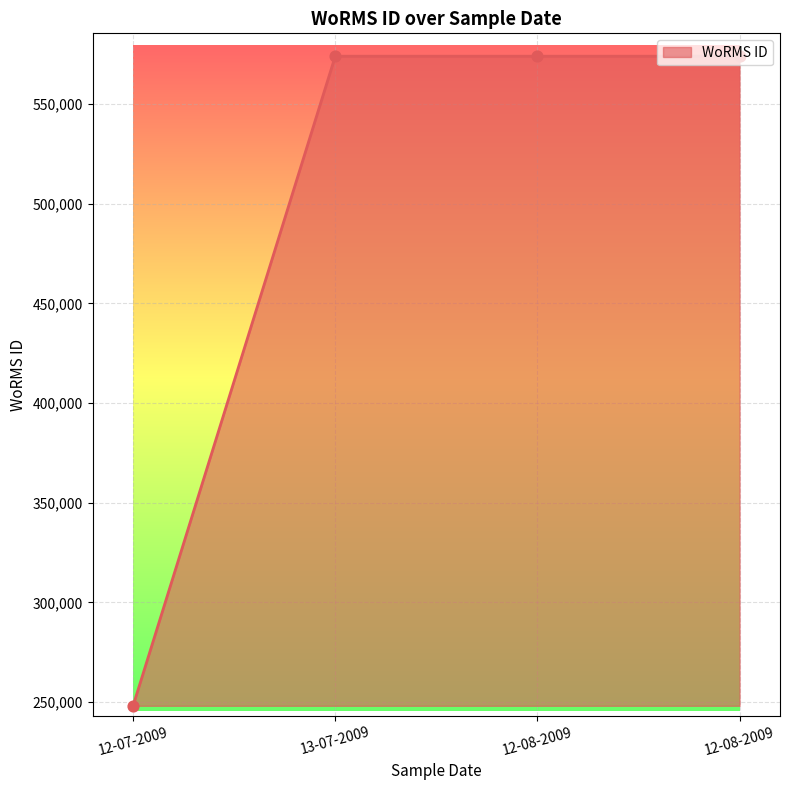

Approximately how many times larger is the value at 12-08-2009 compared to 13-07-2009?

1.0